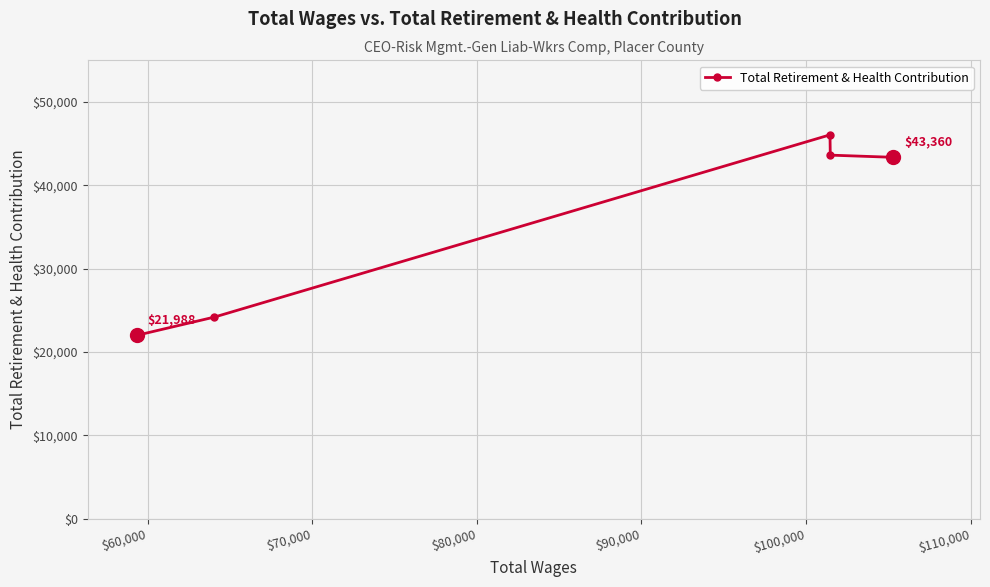

What is the value of the 4th point from the left?

43622